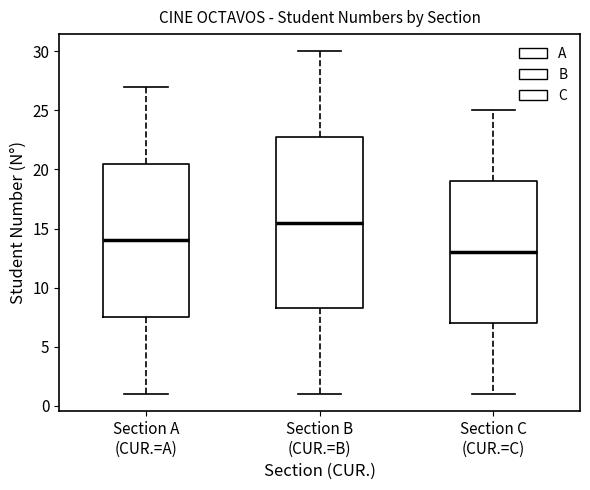

Where is the lower edge of the box for Section A (CUR.=A) on the y-axis? The values are not printed on the chart, so give them approximately, as read against the axis.

7.5